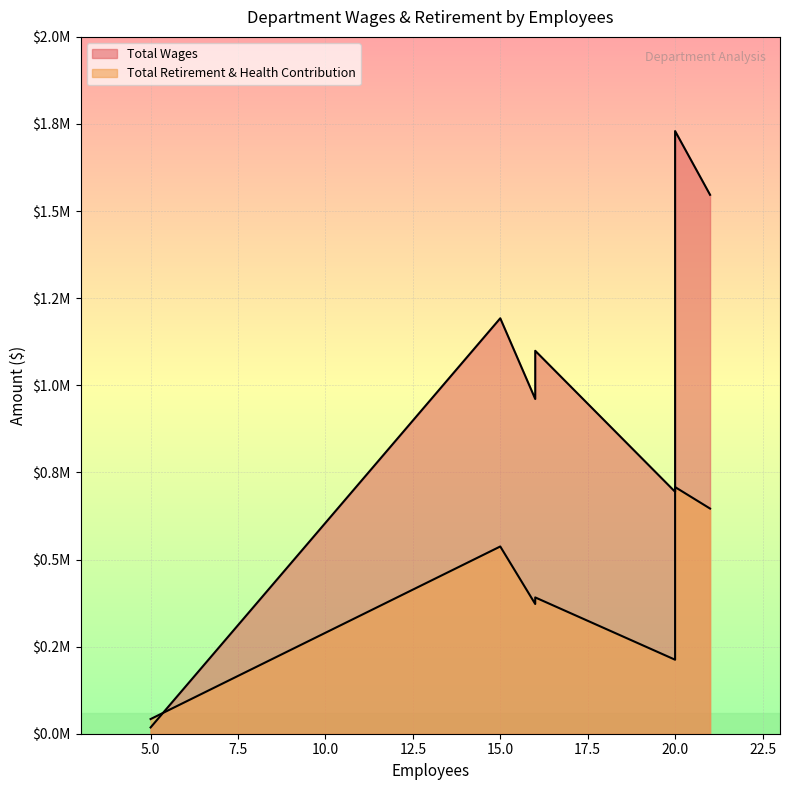

What are all the series names shown in the legend?

Total Wages, Total Retirement & Health Contribution